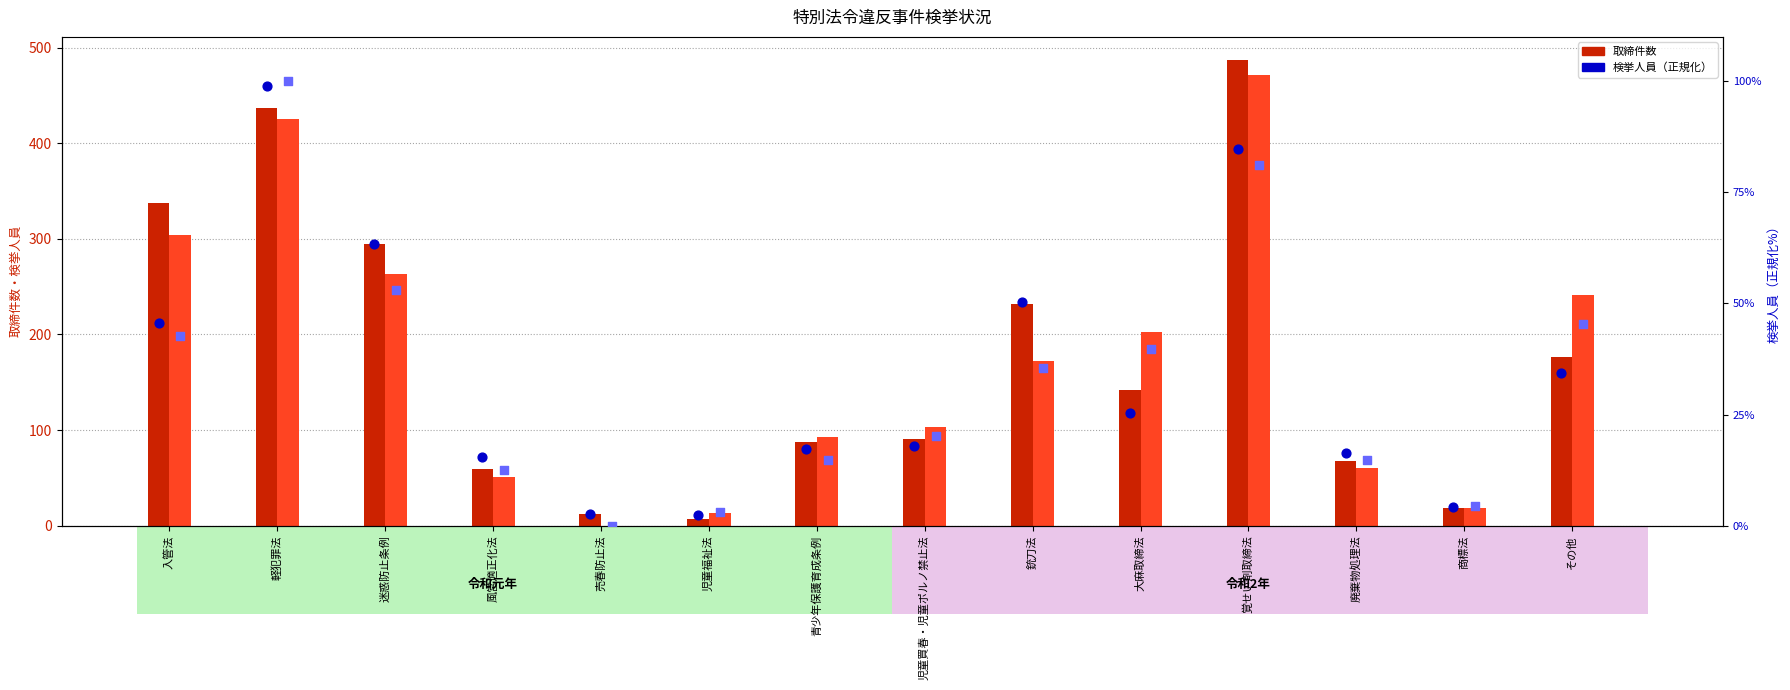

At how many categories does at least one series exceed 443?

1